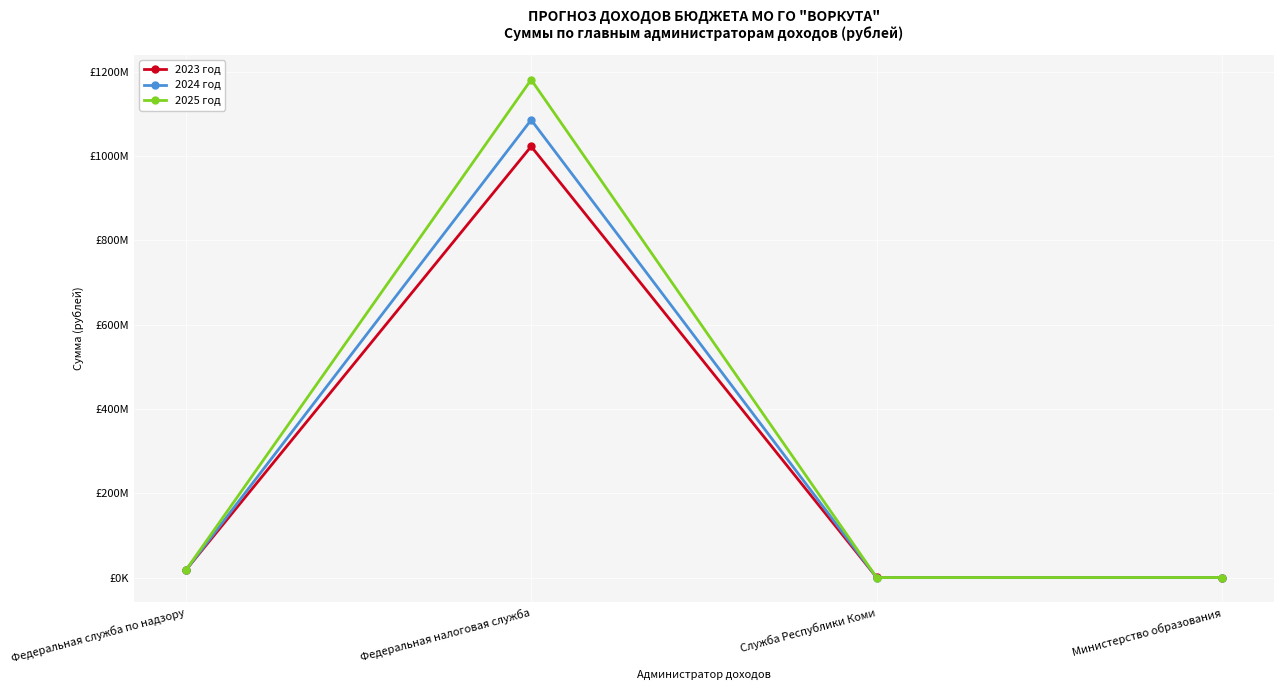

Does the chart have visible grid lines?

Yes